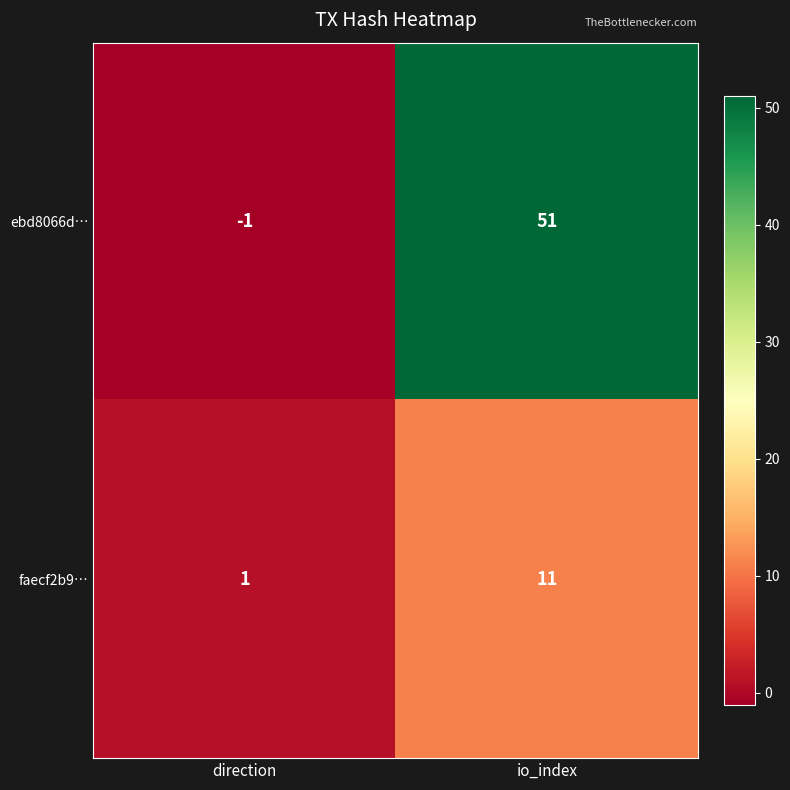

What is the difference between the maximum and minimum values in the faecf2b9… series?

10